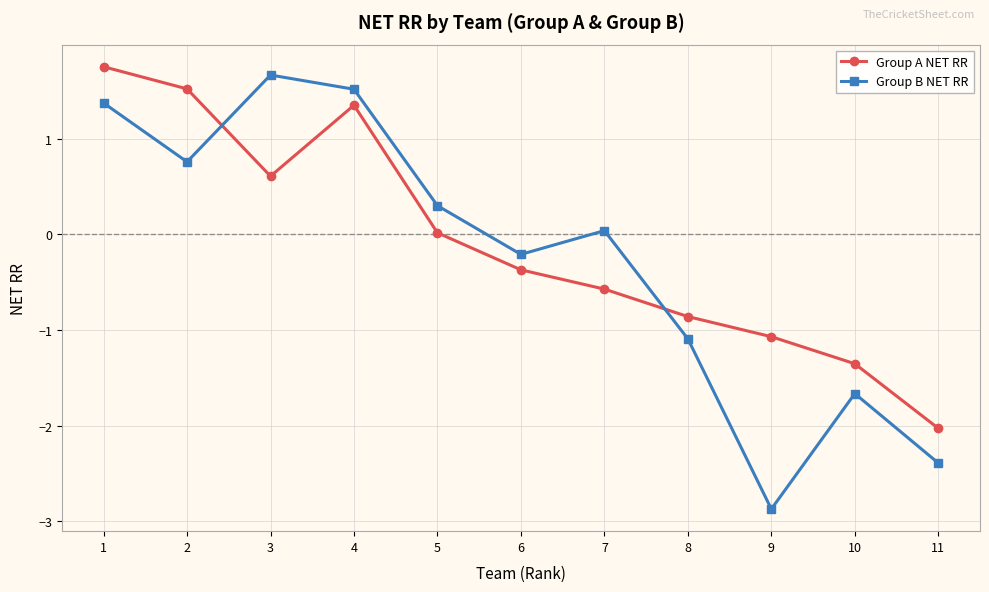

Which label corresponds to the smallest value in the chart?

9